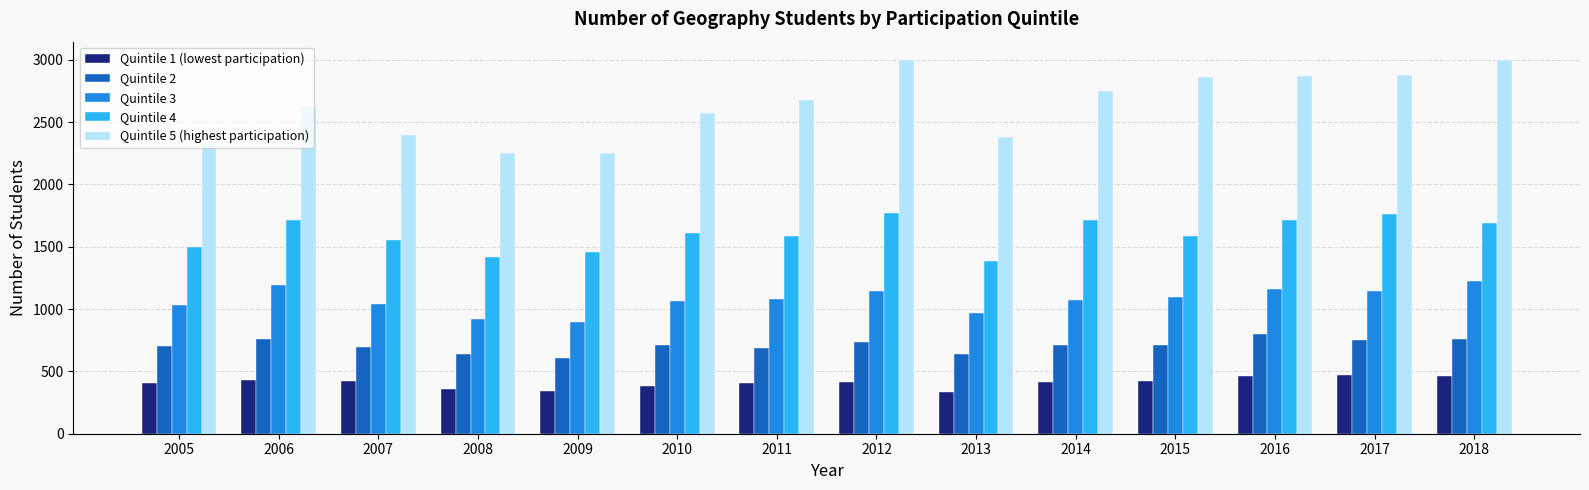

What is the total value across all series at 2005?

5965